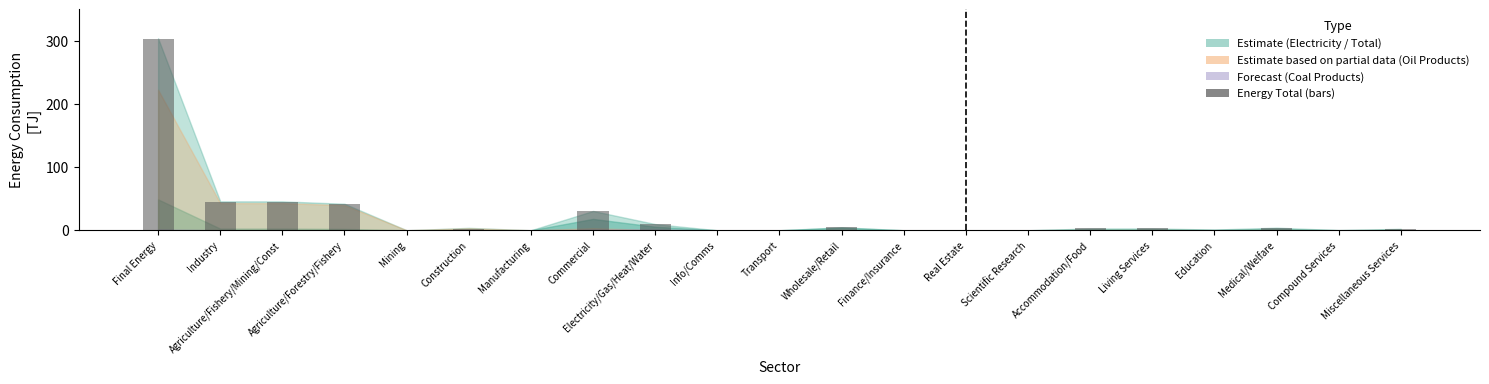

What is the average value?

23.5